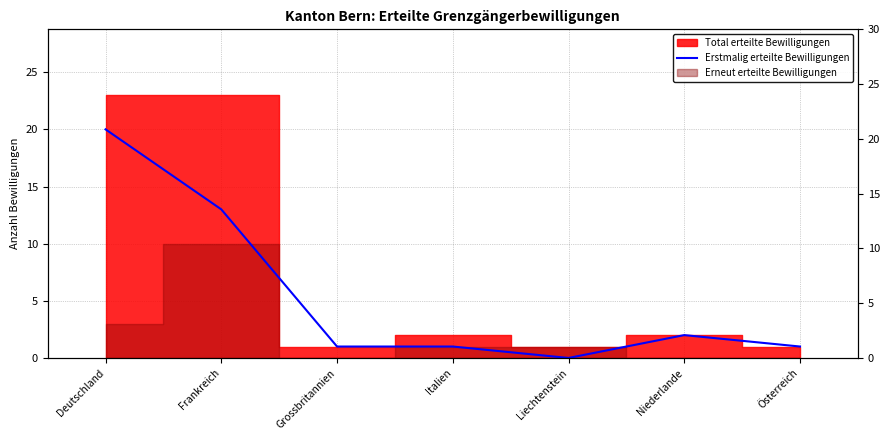

True or false: the data shows 20 at Deutschland.

True